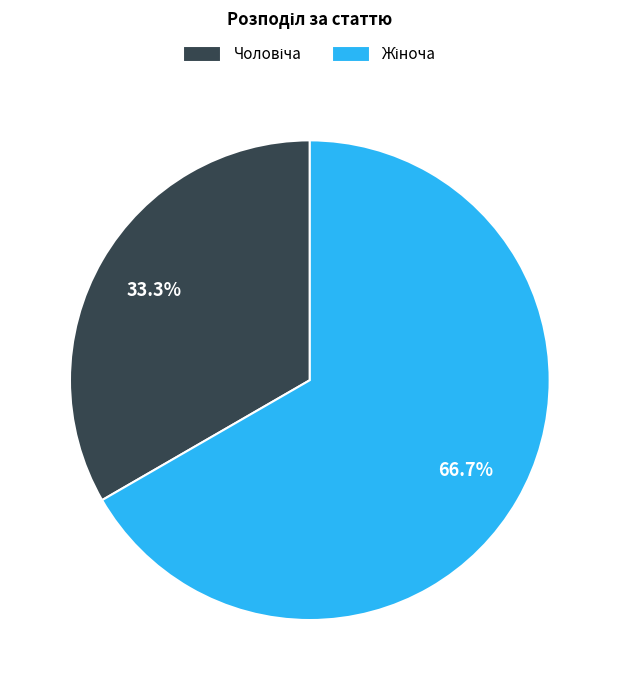

Does any single category account for the majority?

Yes